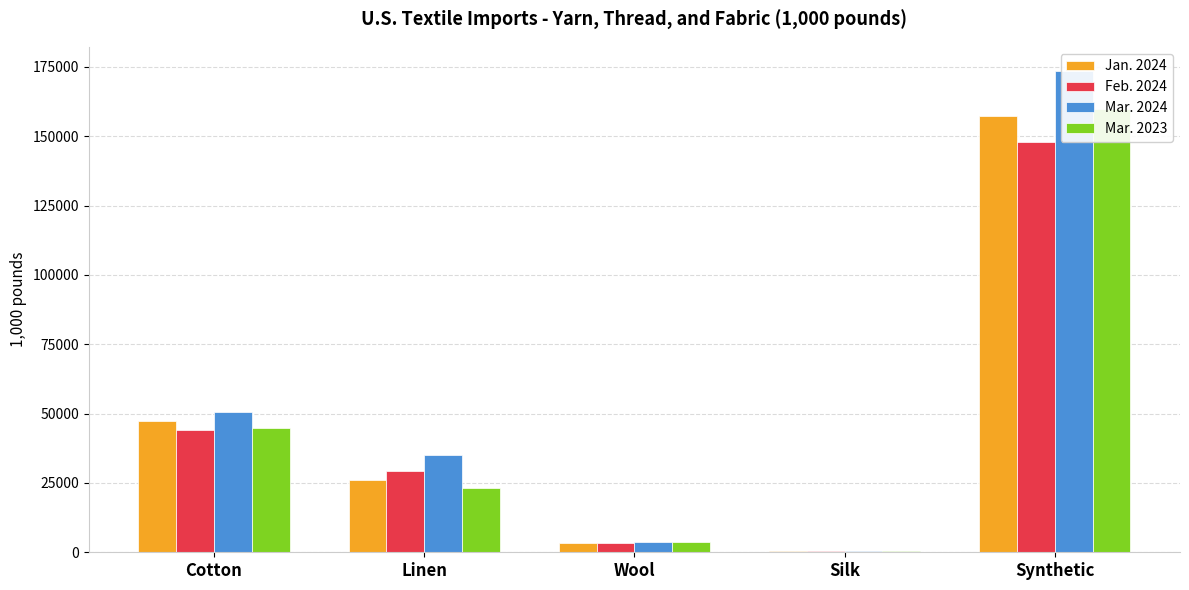

Are the bars grouped side by side (vs. stacked)?

Yes